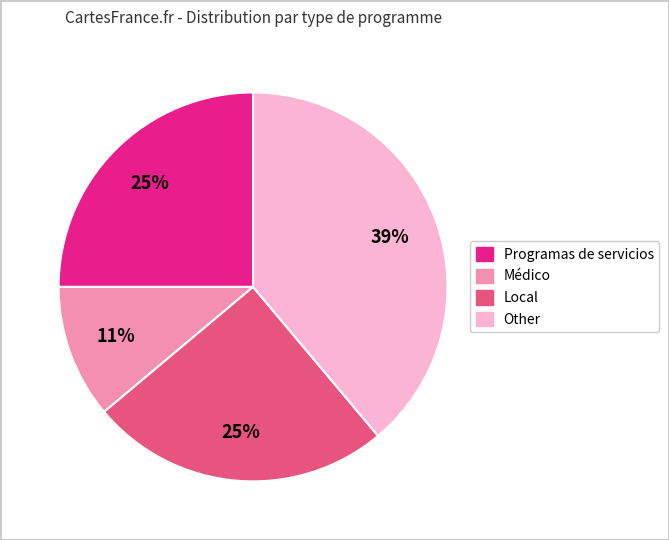

Is there a majority slice in this chart?

No